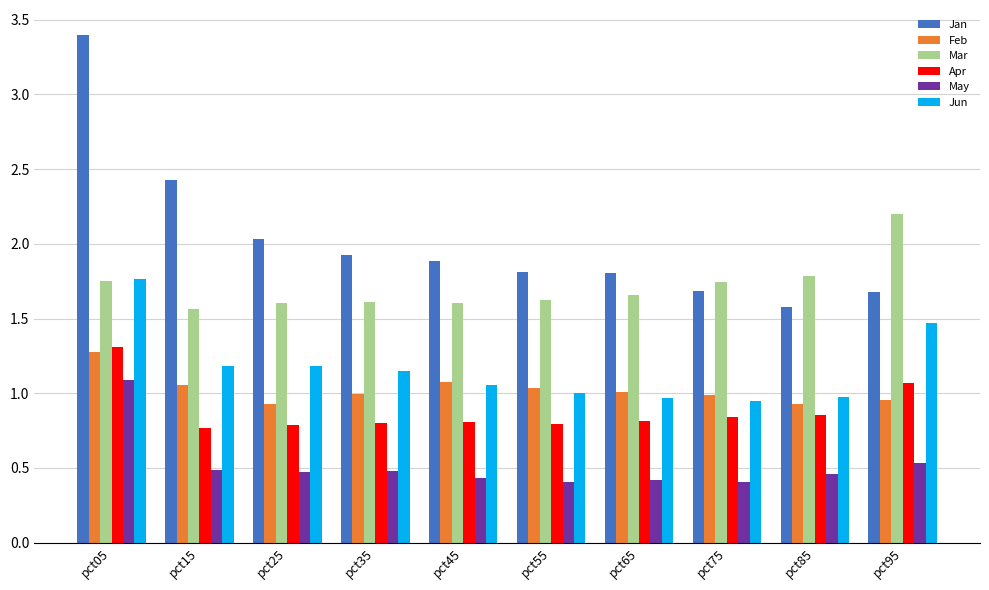

What is the maximum value shown in the chart?

3.4